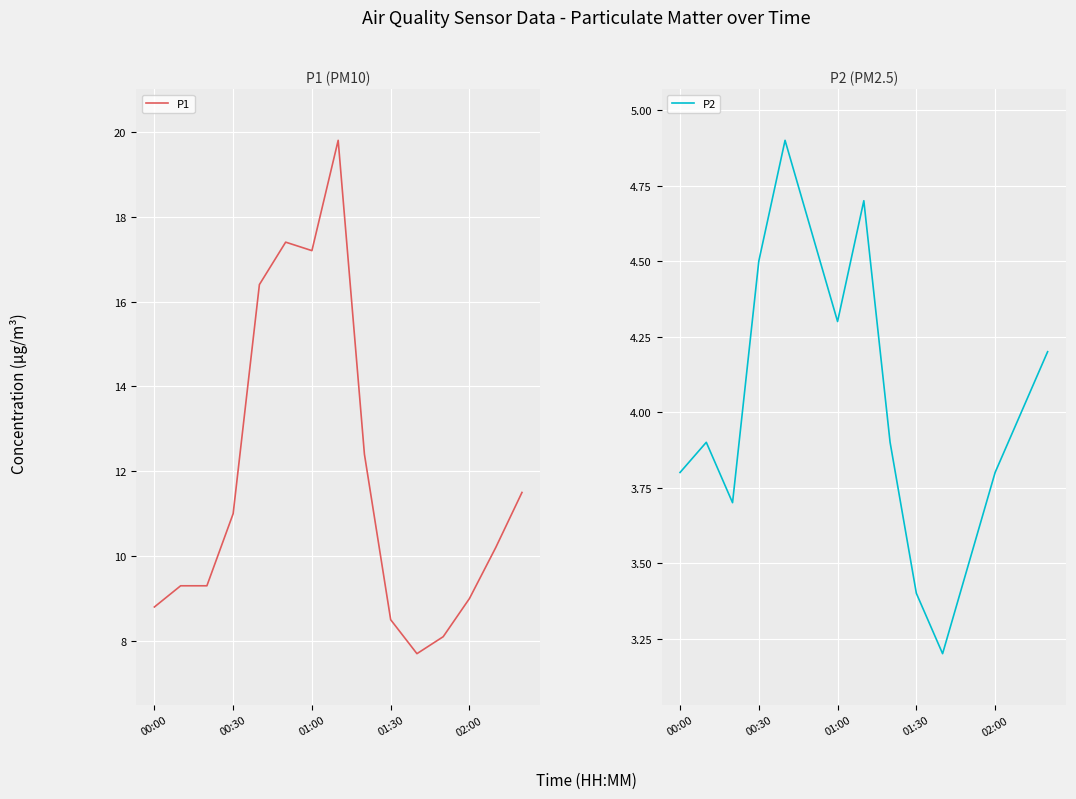

Which series has the largest range (max minus min)?

P1